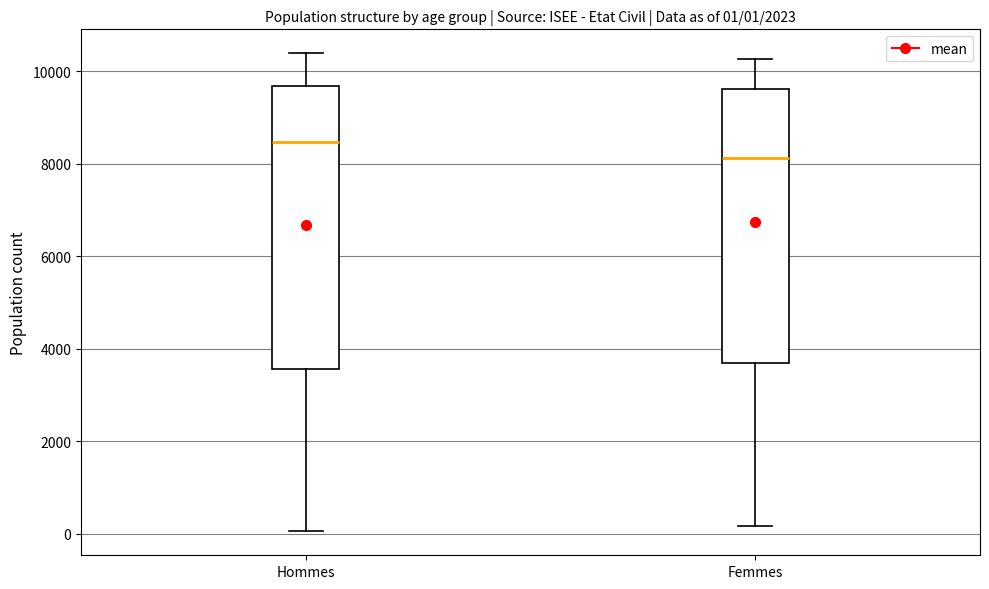

Which box has the lowest median line?

Femmes